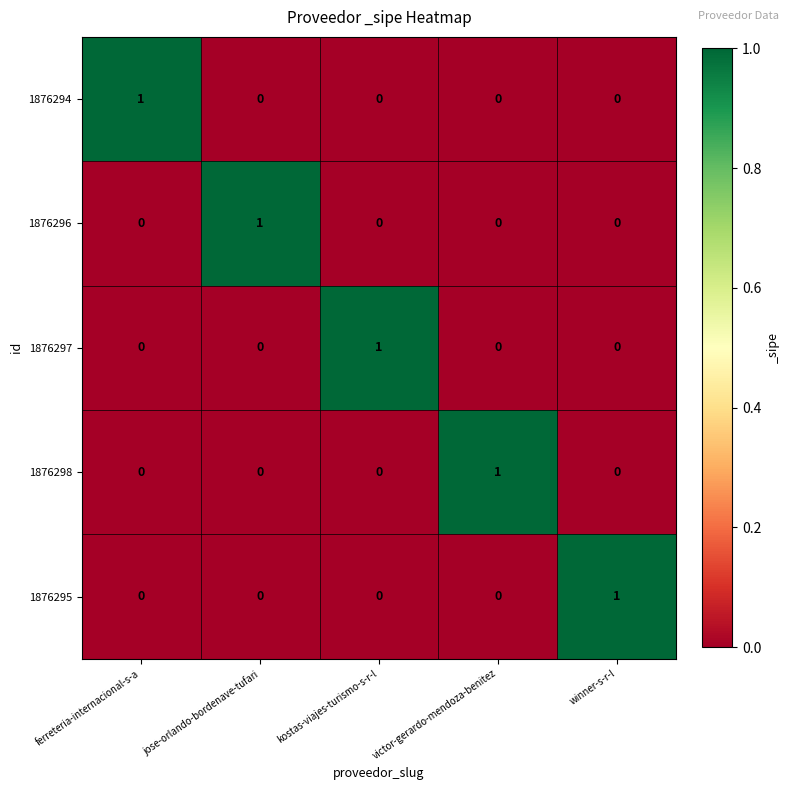

Count the 1876296 values in the range 0 to 1.

5